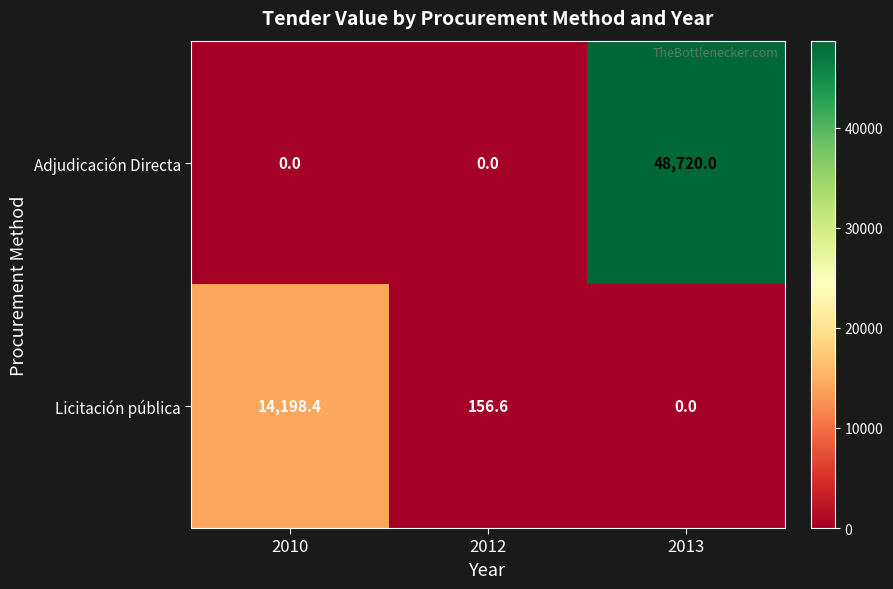

Rank the series by their maximum value, from lowest to highest.

Licitación pública, Adjudicación Directa